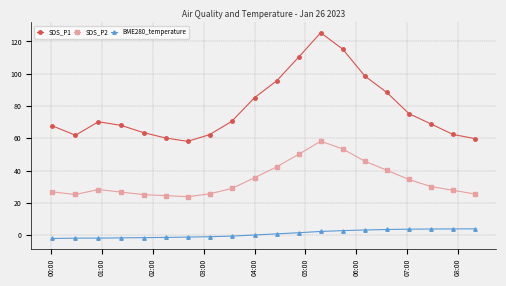

What is the highest value of the SDS_P2 series?

58.2